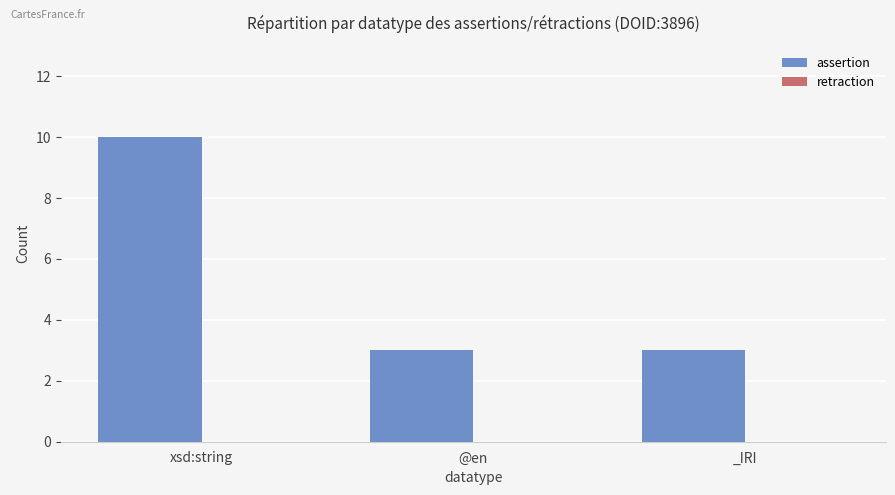

Count the number of categories in the chart.

3